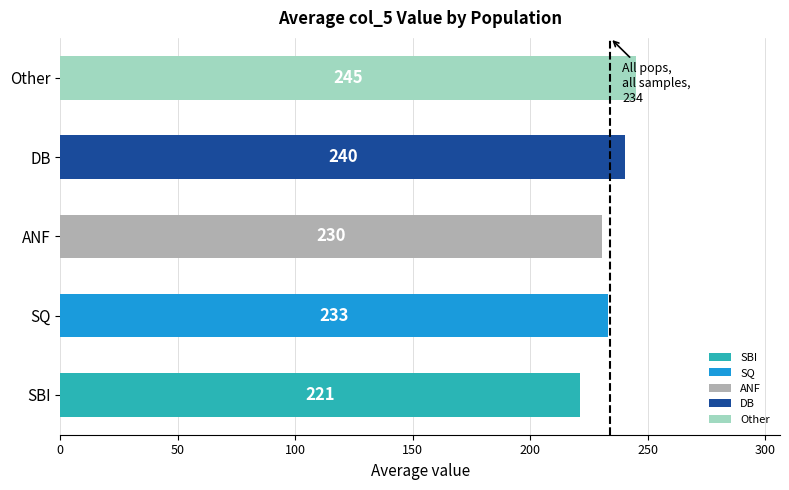

True or false: the data shows 240.4 at DB.

True